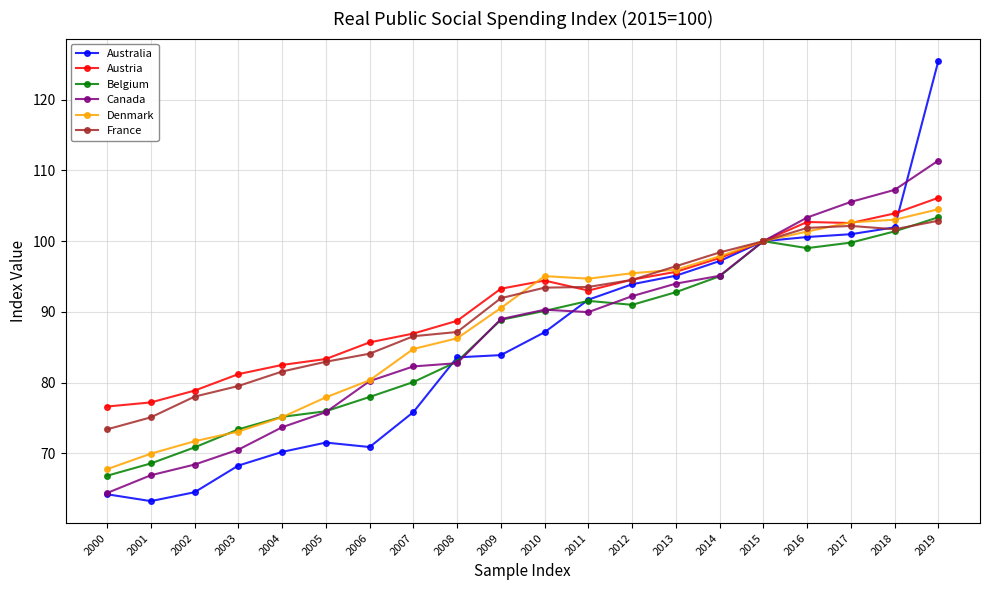

What is the lowest value of the Denmark series?

67.8